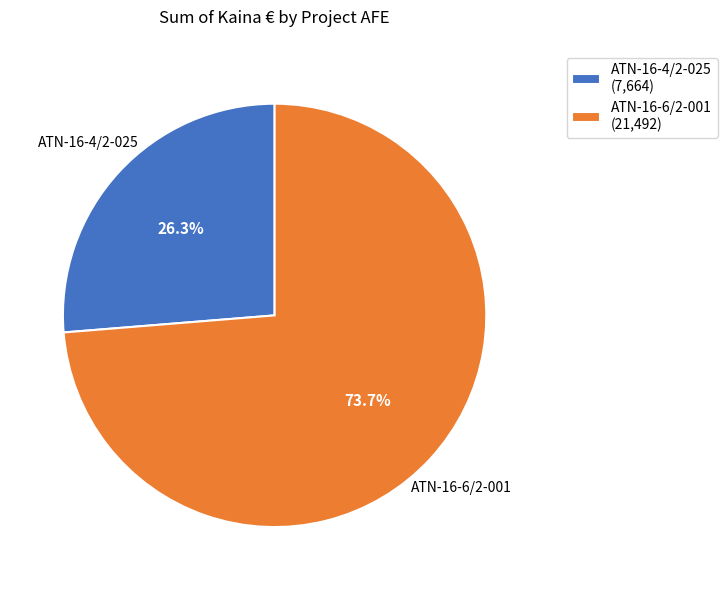

To the nearest percent, what is the average slice percentage?

50%